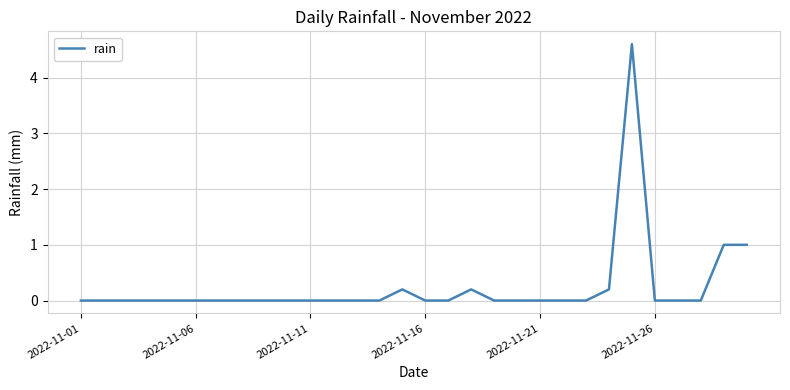

What is the maximum value shown in the chart?

4.6